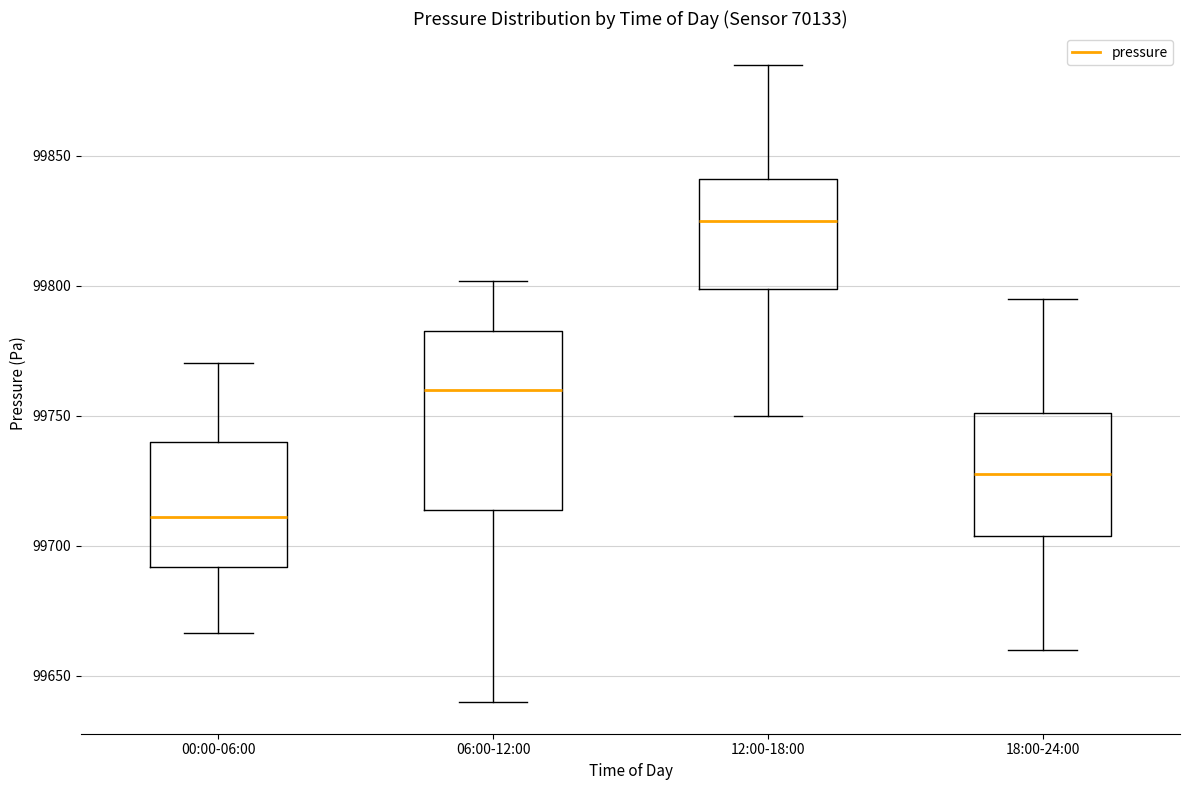

Reading left to right, read every box against the y-axis: the position of its median line, the range the box covers, and the ends of its whiskers. The values are not printed on the chart, so give them approximately, as read against the axis.

00:00-06:00: median 99710, box 99690 to 99740, whiskers 99665 to 99770
06:00-12:00: median 99760, box 99715 to 99785, whiskers 99640 to 99800
12:00-18:00: median 99825, box 99800 to 99840, whiskers 99750 to 99885
18:00-24:00: median 99730, box 99705 to 99750, whiskers 99660 to 99795